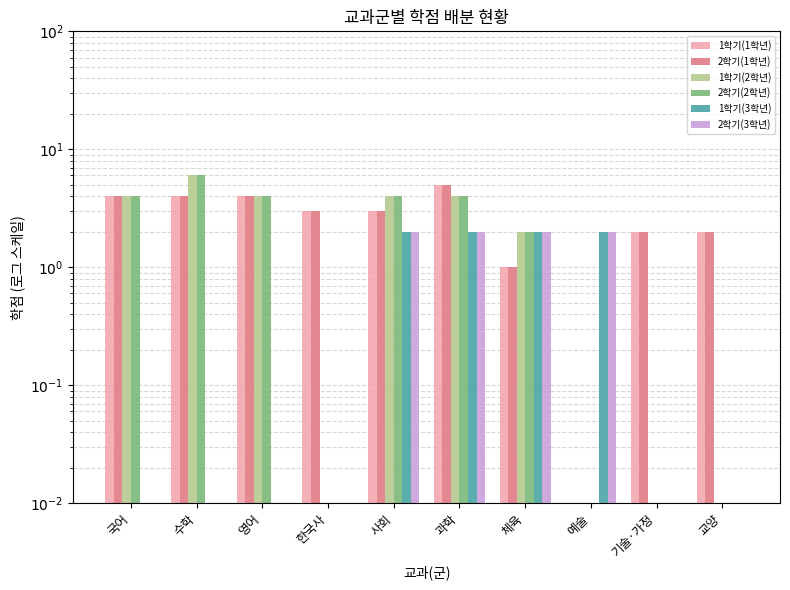

At how many categories does at least one series exceed 0?

10